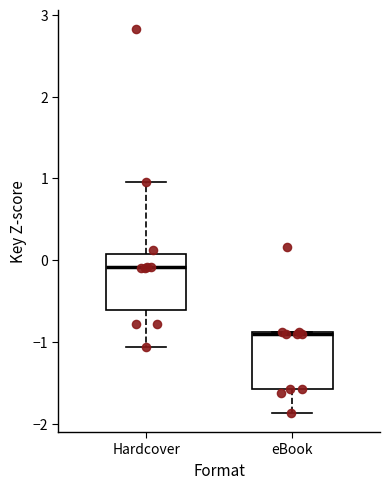

Where does the upper whisker of the box for Hardcover end on the y-axis? The values are not printed on the chart, so give them approximately, as read against the axis.

1.0